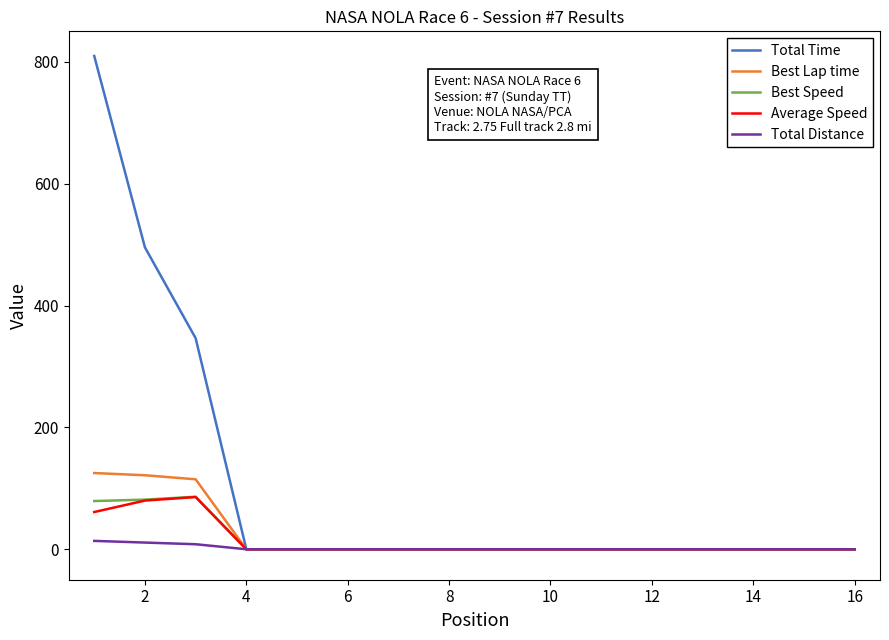

What are all the series names shown in the legend?

Total Time, Best Lap time, Best Speed, Average Speed, Total Distance